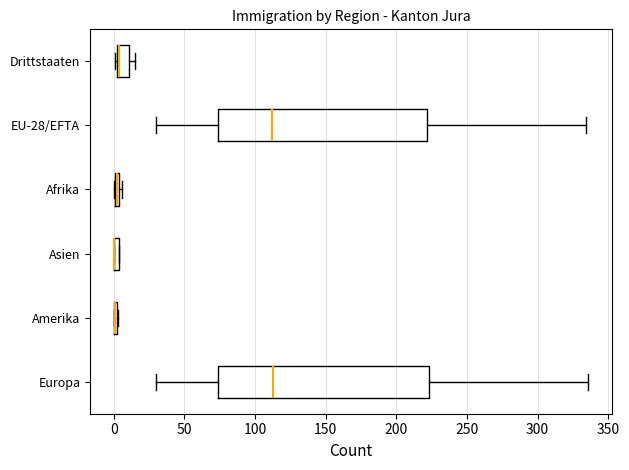

Where is the right edge of the box for Asien on the x-axis? The values are not printed on the chart, so give them approximately, as read against the axis.

5